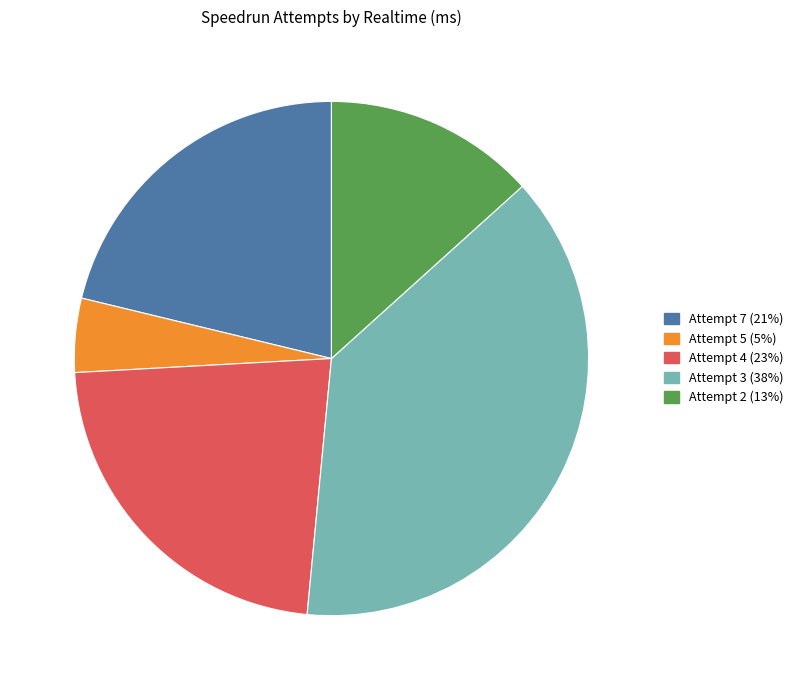

Is there any slice that represents more than half of the pie?

No